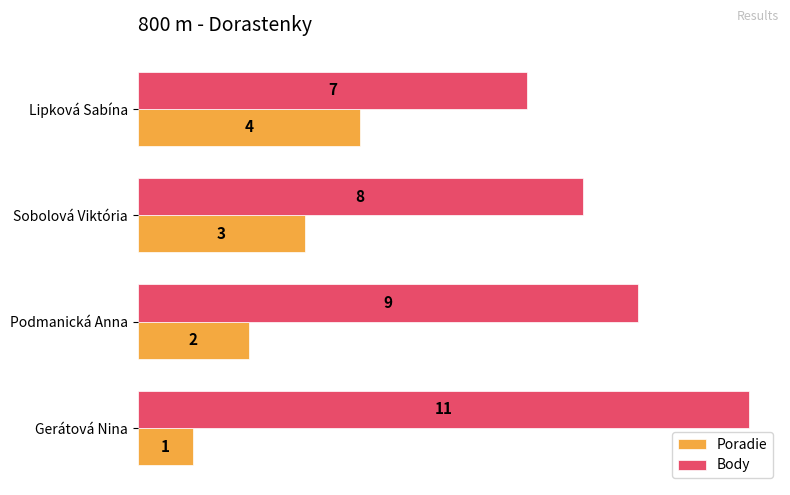

Which series has the largest total across all categories?

Body